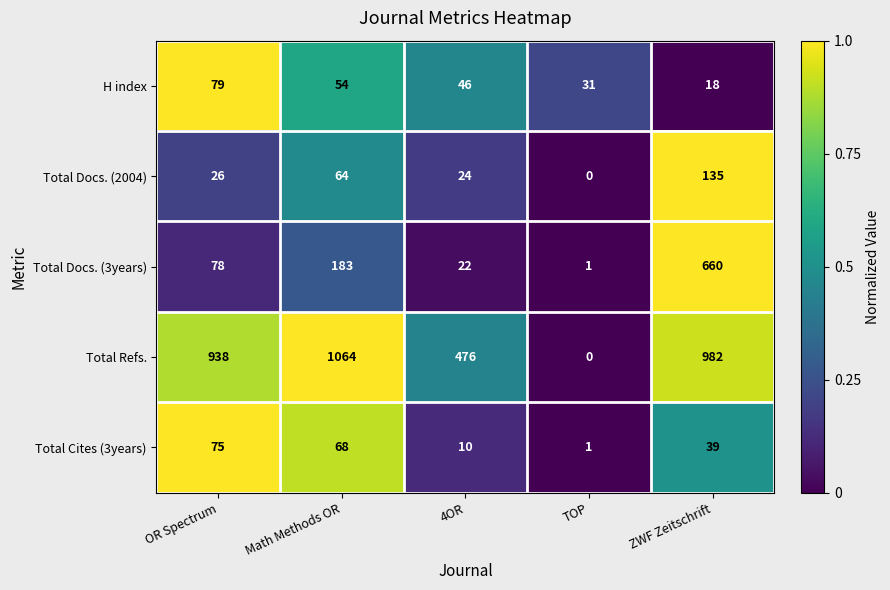

What is the difference between the Total Cites (3years) values at 4OR and OR Spectrum?

65